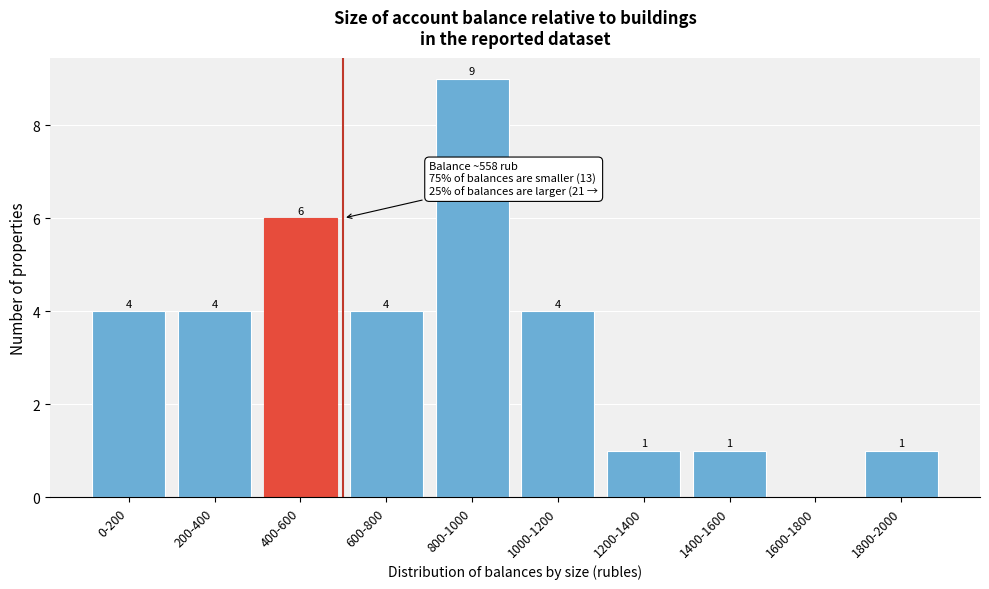

Reading right to left, transcribe all the data shown in this chart.

1800-2000=1	1600-1800=0	1400-1600=1	1200-1400=1	1000-1200=4	800-1000=9	600-800=4	400-600=6	200-400=4	0-200=4